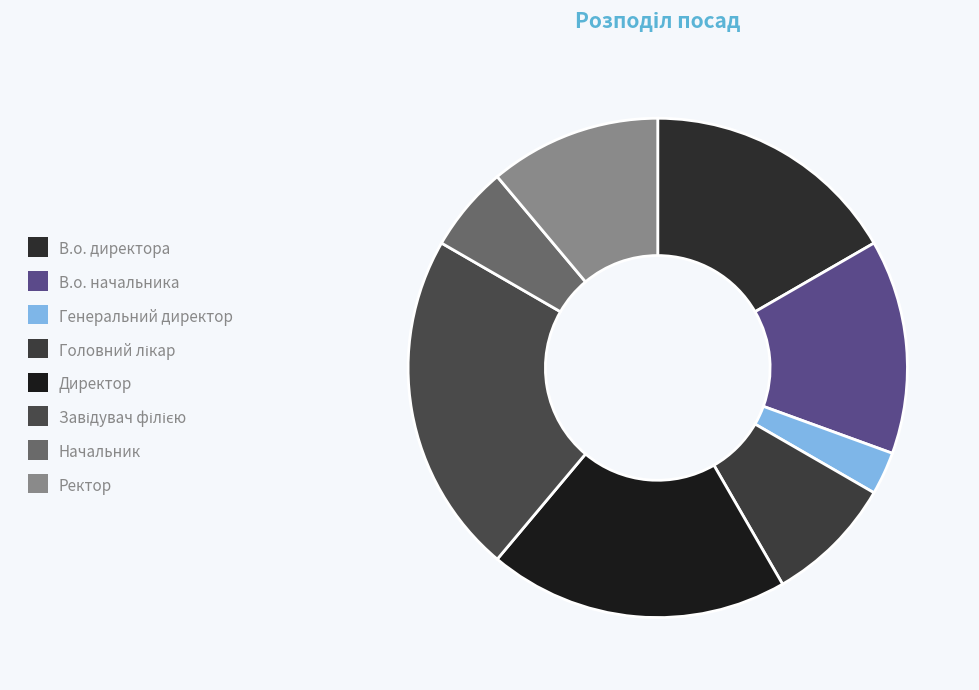

Between В.о. директора and Головний лікар, which is larger?

В.о. директора